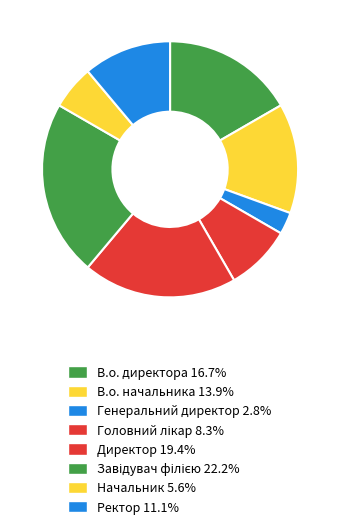

Is it true that В.о. директора is 7% of the pie?

False